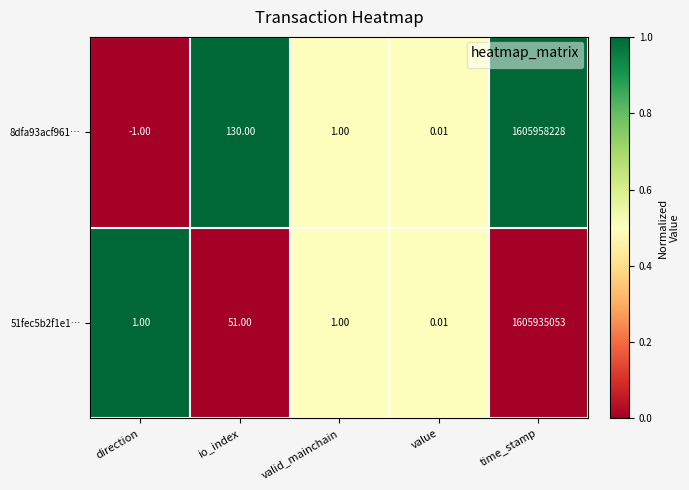

Where is 51fec5b2f1e1… nearest to the value 802967526?

io_index